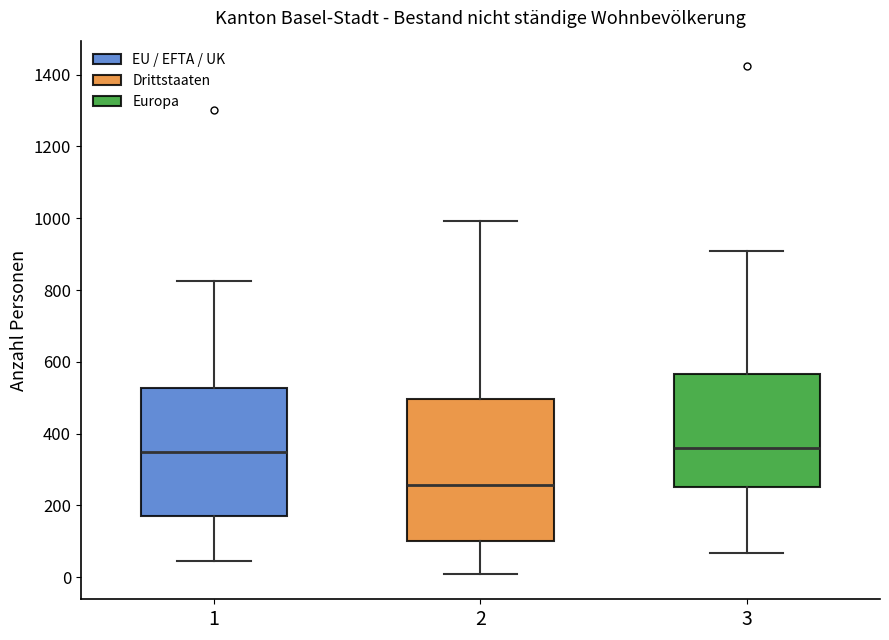

Where does the median line of the box at x = 3 sit on the y-axis? The values are not printed on the chart, so give them approximately, as read against the axis.

360